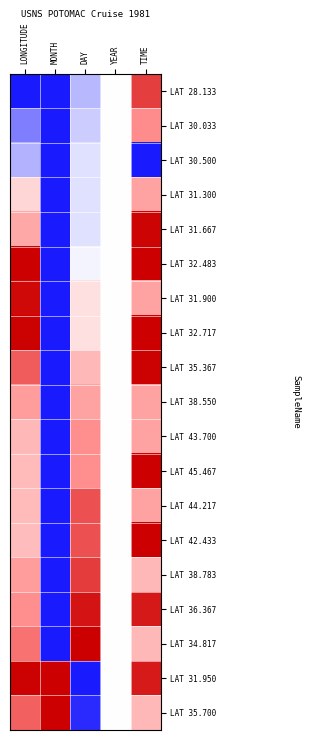

Reading left to right, transcribe all the data shown in this chart.

LAT 28.133: LONGITUDE=0.0	MONTH=0.0	DAY=0.4	YEAR=0.5	TIME=0.9
LAT 30.033: LONGITUDE=0.2	MONTH=0.0	DAY=0.4	YEAR=0.5	TIME=0.7
LAT 30.500: LONGITUDE=0.3	MONTH=0.0	DAY=0.4	YEAR=0.5	TIME=0.0
LAT 31.300: LONGITUDE=0.6	MONTH=0.0	DAY=0.4	YEAR=0.5	TIME=0.7
LAT 31.667: LONGITUDE=0.7	MONTH=0.0	DAY=0.4	YEAR=0.5	TIME=1.0
LAT 32.483: LONGITUDE=1.0	MONTH=0.0	DAY=0.5	YEAR=0.5	TIME=1.0
LAT 31.900: LONGITUDE=1.0	MONTH=0.0	DAY=0.6	YEAR=0.5	TIME=0.7
LAT 32.717: LONGITUDE=1.0	MONTH=0.0	DAY=0.6	YEAR=0.5	TIME=1.0
LAT 35.367: LONGITUDE=0.8	MONTH=0.0	DAY=0.6	YEAR=0.5	TIME=1.0
LAT 38.550: LONGITUDE=0.7	MONTH=0.0	DAY=0.7	YEAR=0.5	TIME=0.7
LAT 43.700: LONGITUDE=0.6	MONTH=0.0	DAY=0.7	YEAR=0.5	TIME=0.7
LAT 45.467: LONGITUDE=0.6	MONTH=0.0	DAY=0.7	YEAR=0.5	TIME=1.0
LAT 44.217: LONGITUDE=0.6	MONTH=0.0	DAY=0.8	YEAR=0.5	TIME=0.7
LAT 42.433: LONGITUDE=0.6	MONTH=0.0	DAY=0.8	YEAR=0.5	TIME=1.0
LAT 38.783: LONGITUDE=0.7	MONTH=0.0	DAY=0.9	YEAR=0.5	TIME=0.6
LAT 36.367: LONGITUDE=0.7	MONTH=0.0	DAY=1.0	YEAR=0.5	TIME=1.0
LAT 34.817: LONGITUDE=0.8	MONTH=0.0	DAY=1.0	YEAR=0.5	TIME=0.6
LAT 31.950: LONGITUDE=1.0	MONTH=1.0	DAY=0.0	YEAR=0.5	TIME=0.9
LAT 35.700: LONGITUDE=0.8	MONTH=1.0	DAY=0.0	YEAR=0.5	TIME=0.6